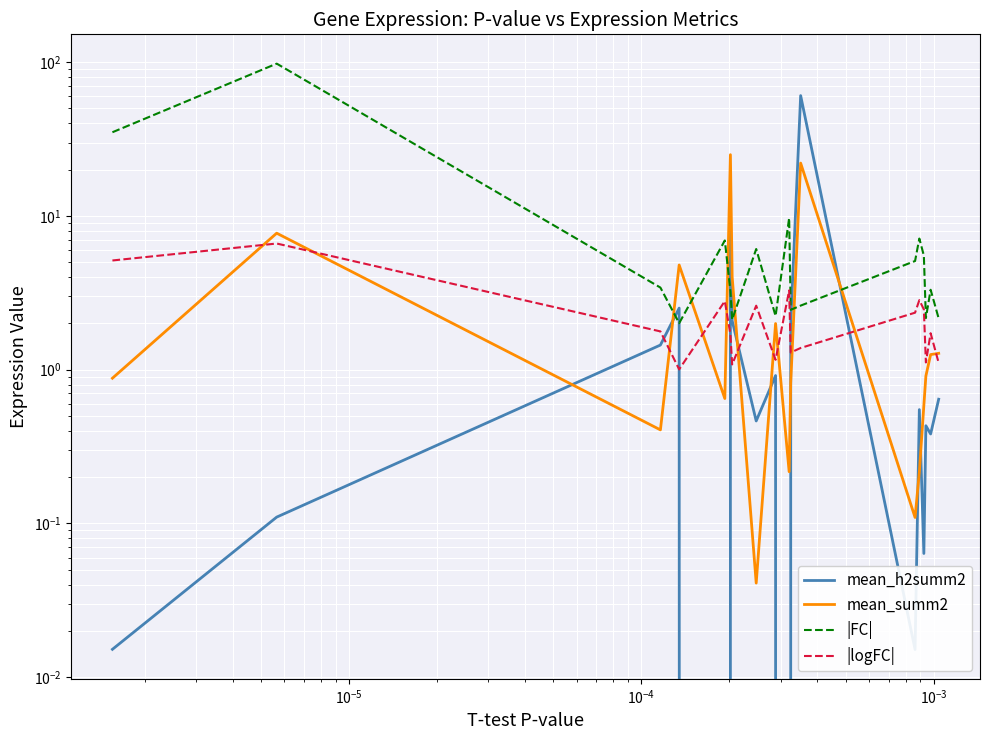

How many data points does each series have?

18